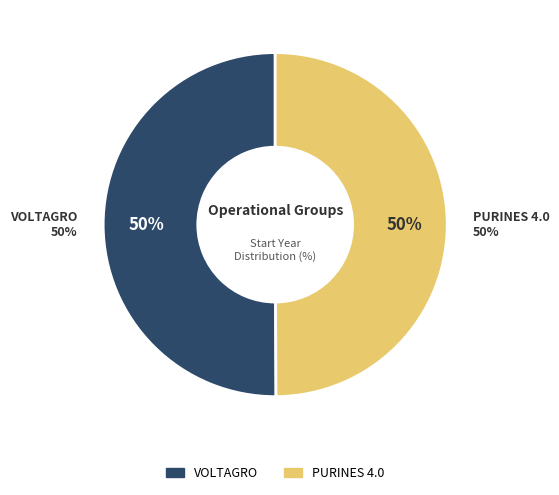

Which category has the biggest portion of the pie?

VOLTAGRO